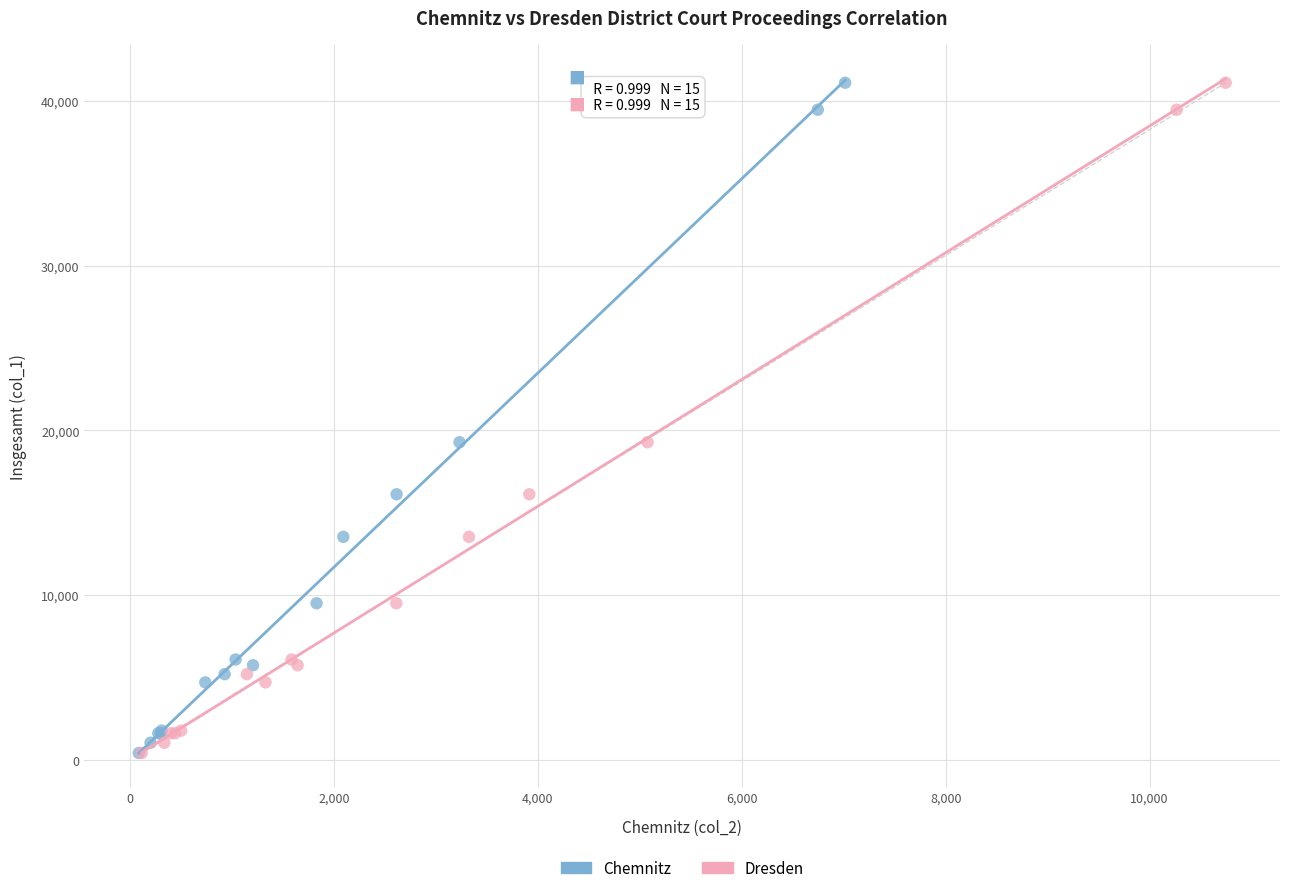

What are all the series names shown in the legend?

Chemnitz, Dresden